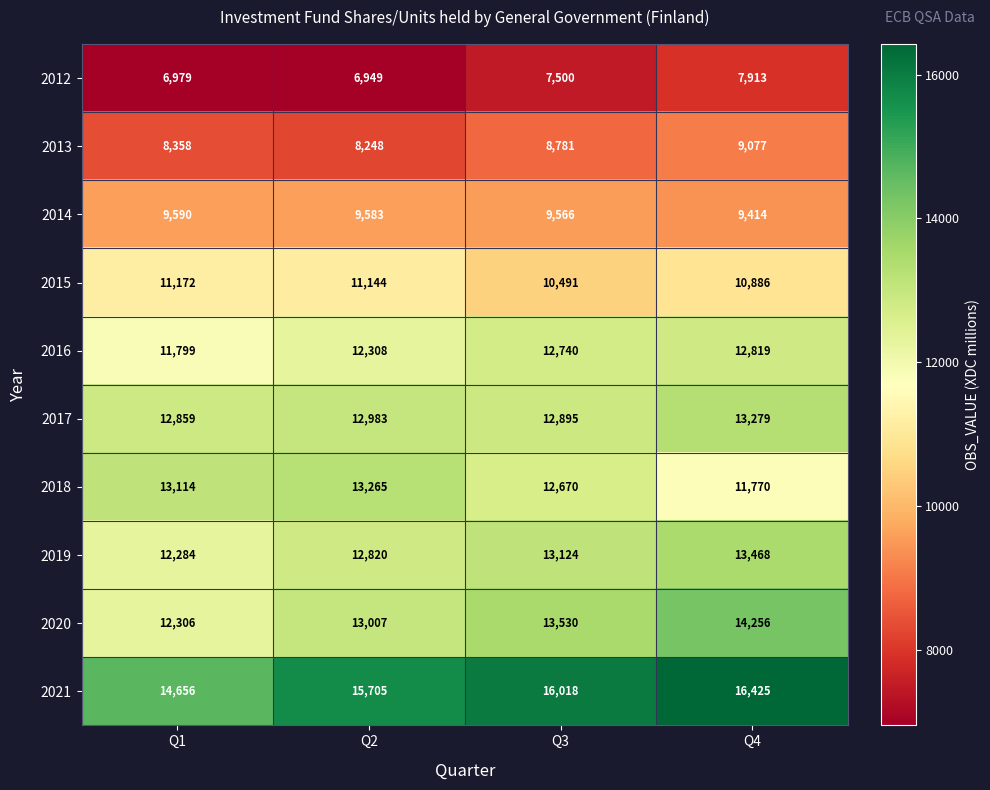

What is the minimum value shown in the chart?

6949